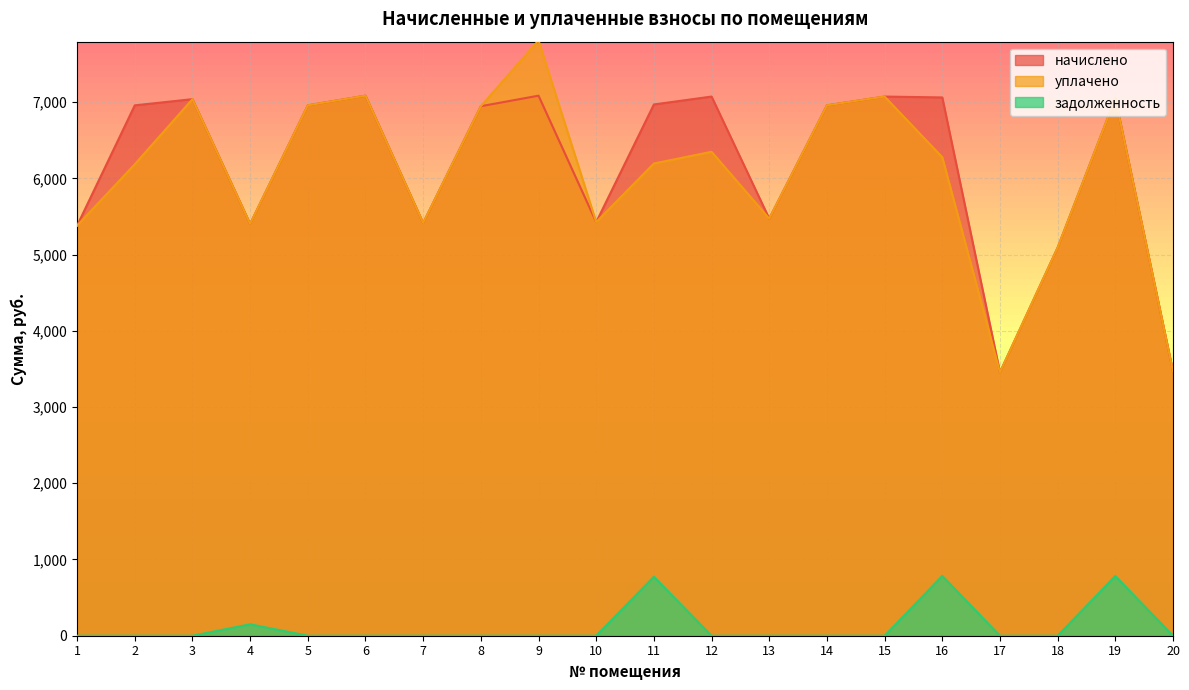

What are all the series names shown in the legend?

начислено, уплачено, задолженность